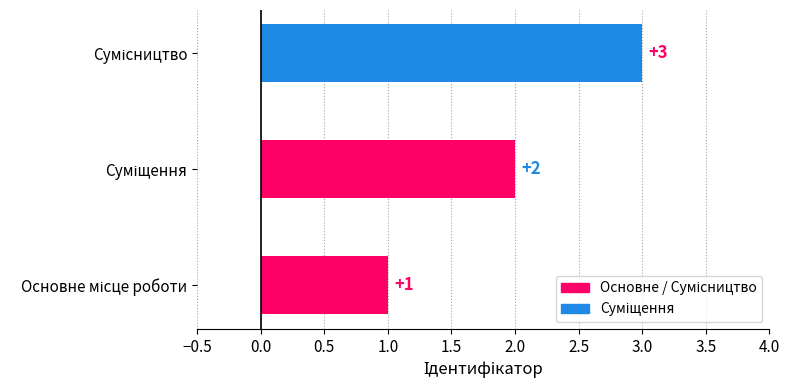

How many values are between 1 and 3?

3